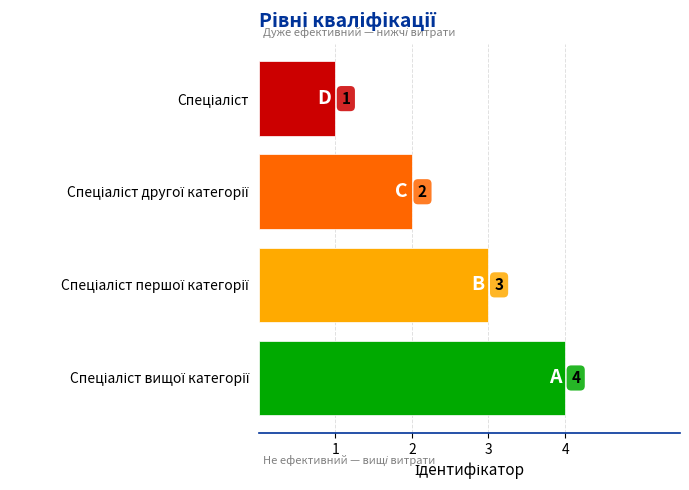

Count the values in the range 2 to 4.

3